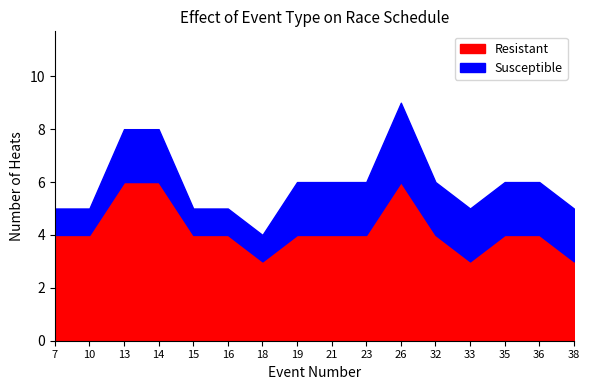

At which label does Resistant reach its minimum?

18